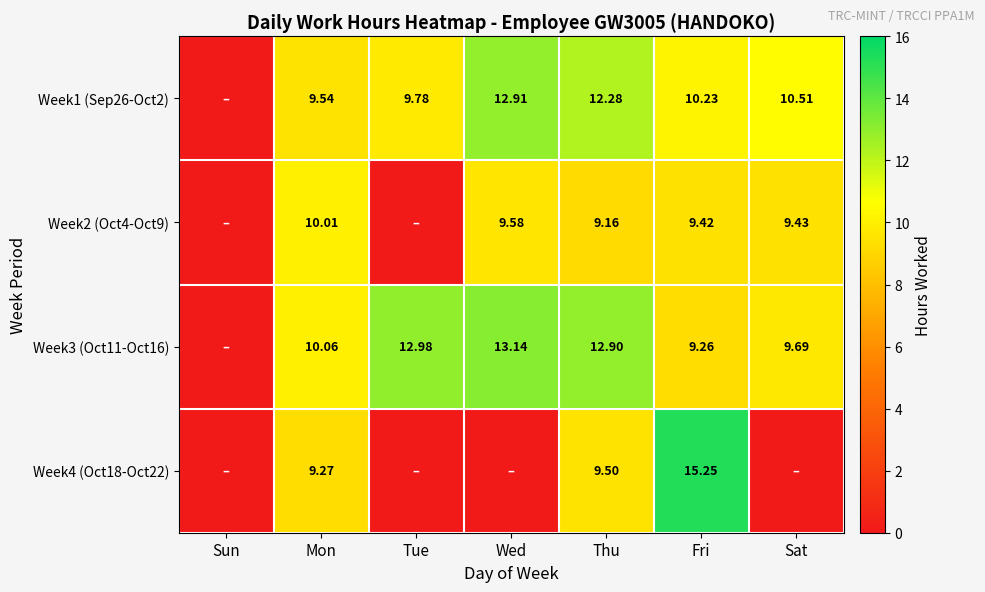

What is the maximum value shown in the chart?

15.2